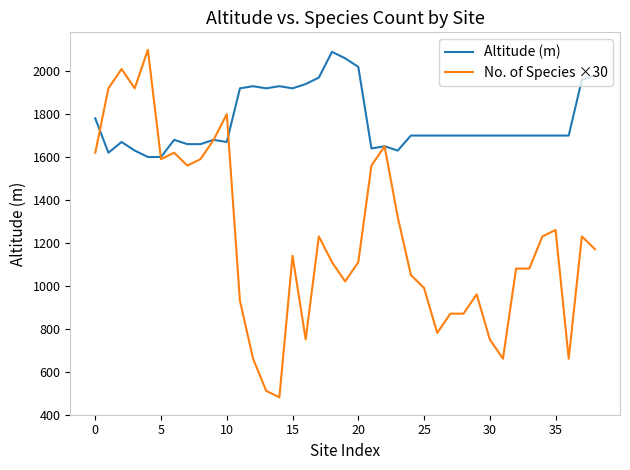

Which series has the widest spread of values?

No. of Species ×30